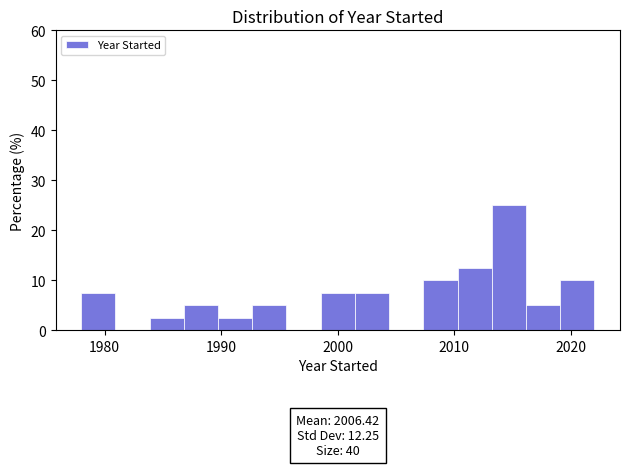

Around what value on the x-axis is the tallest bar? Give the approximate position of its centre, as read against the axis.

2015